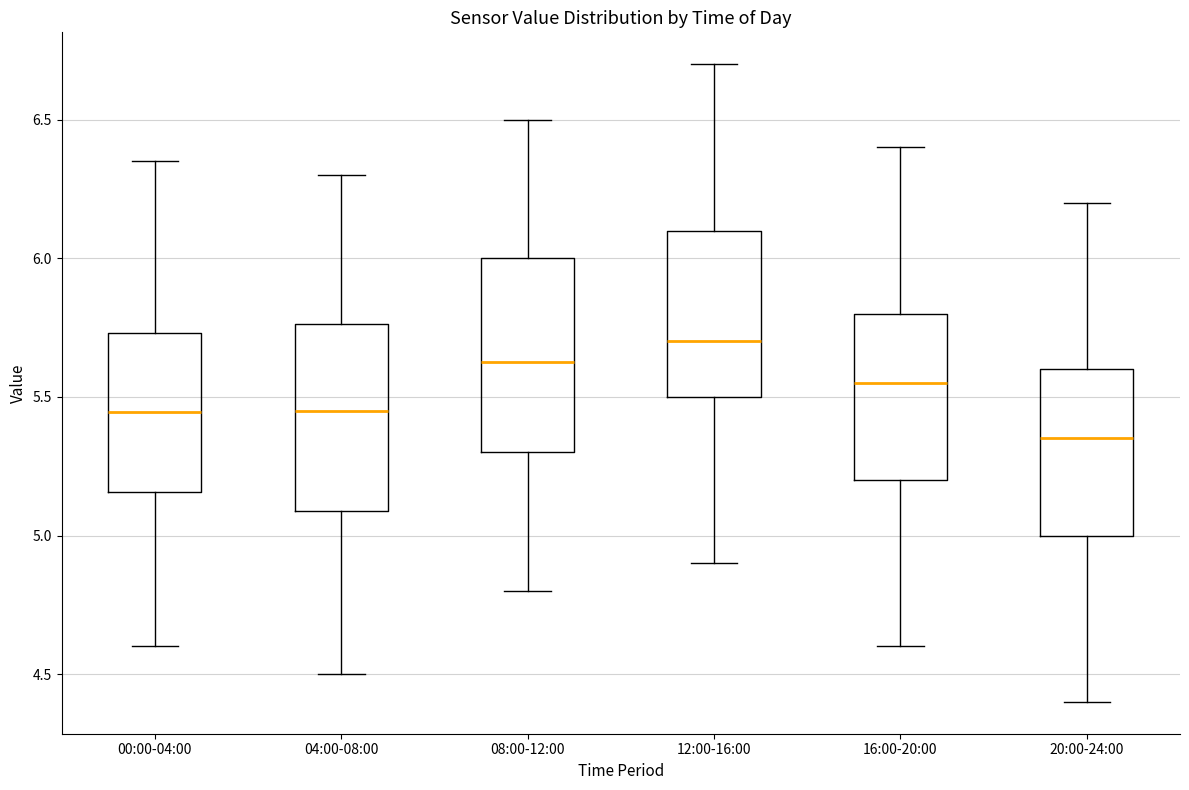

Reading left to right, transcribe this box plot: for each box, give where its median line is, the range the box spans, and where its two whiskers end, as read against the y-axis. The values are not printed on the chart, so give them approximately, as read against the axis.

00:00-04:00: median 5.45, box 5.15 to 5.75, whiskers 4.60 to 6.35
04:00-08:00: median 5.45, box 5.10 to 5.75, whiskers 4.50 to 6.30
08:00-12:00: median 5.65, box 5.30 to 6.00, whiskers 4.80 to 6.50
12:00-16:00: median 5.70, box 5.50 to 6.10, whiskers 4.90 to 6.70
16:00-20:00: median 5.55, box 5.20 to 5.80, whiskers 4.60 to 6.40
20:00-24:00: median 5.35, box 5.00 to 5.60, whiskers 4.40 to 6.20